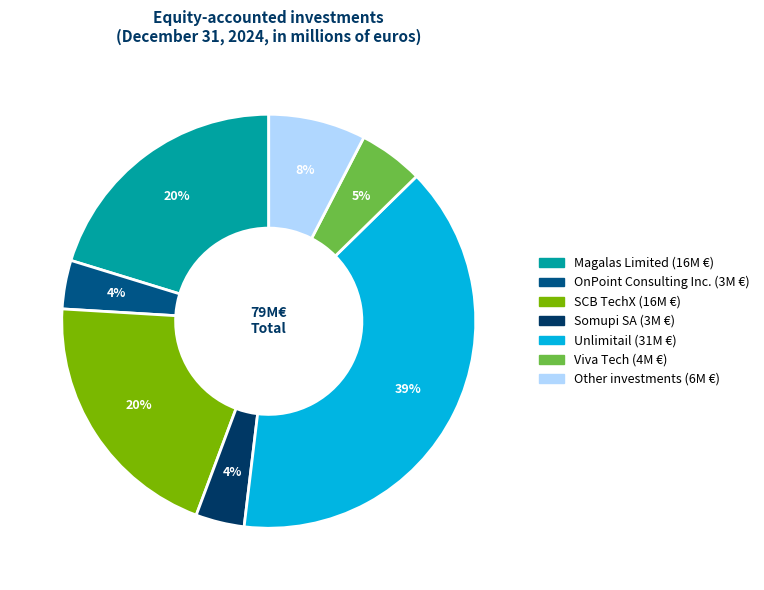

To the nearest percent, what portion does Unlimitail represent?

39%